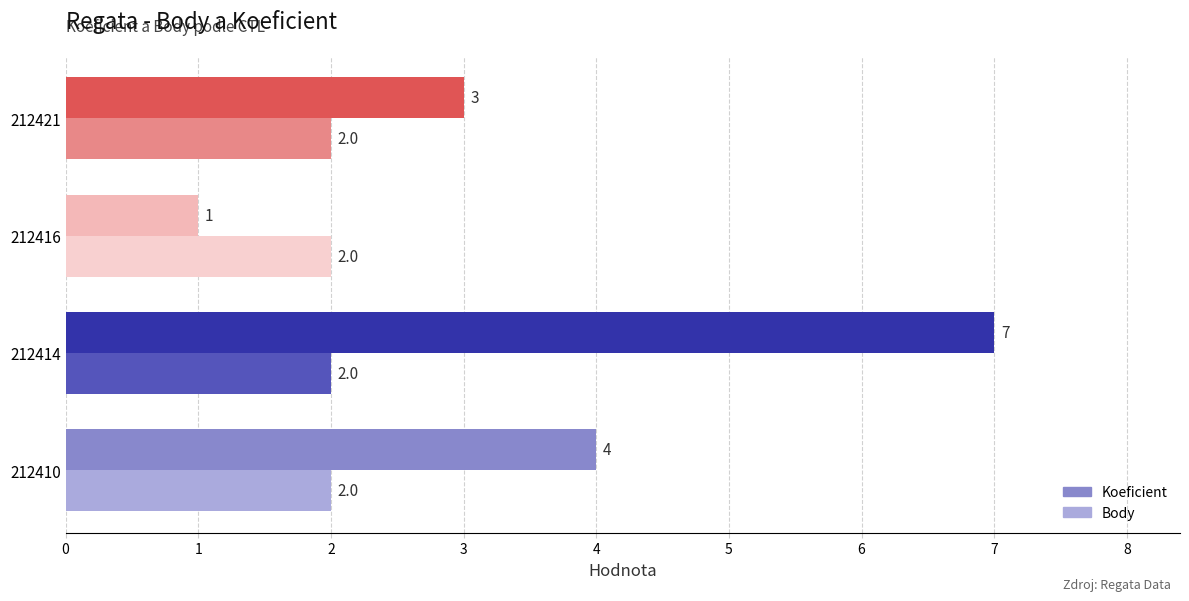

At which label does Koeficient reach its peak?

212414